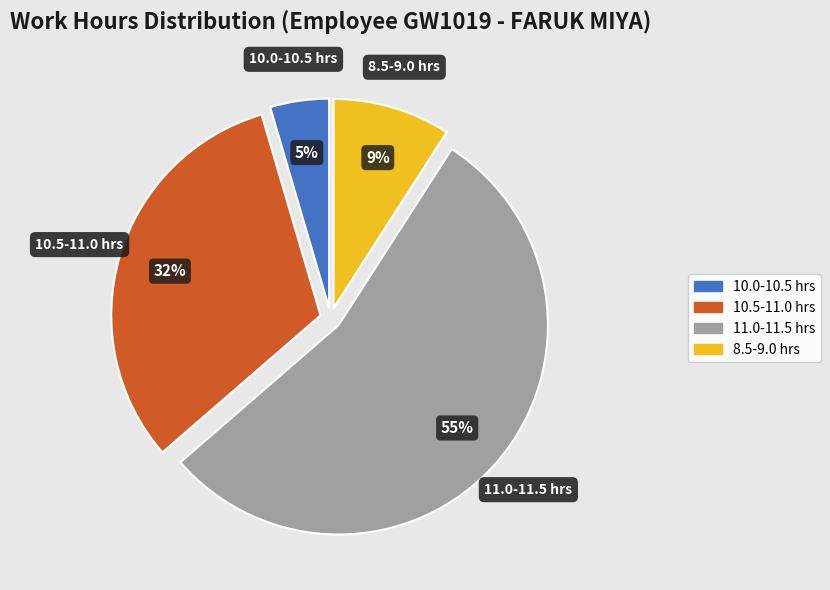

Is there any slice that represents more than half of the pie?

Yes